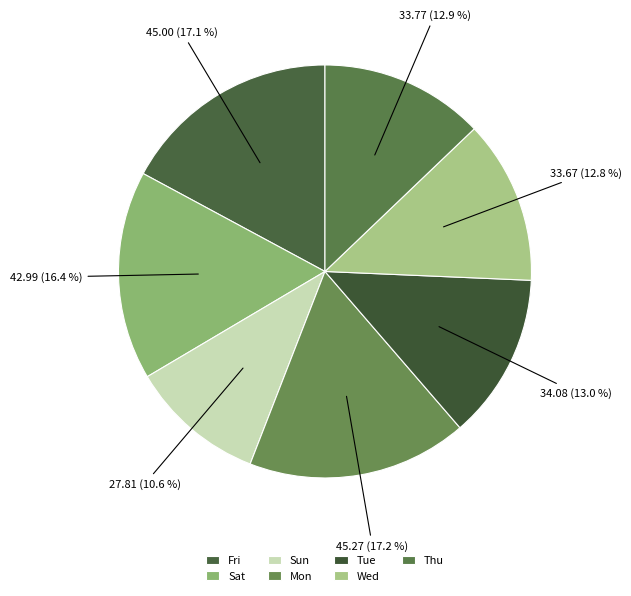

How many segments does this pie chart have?

7